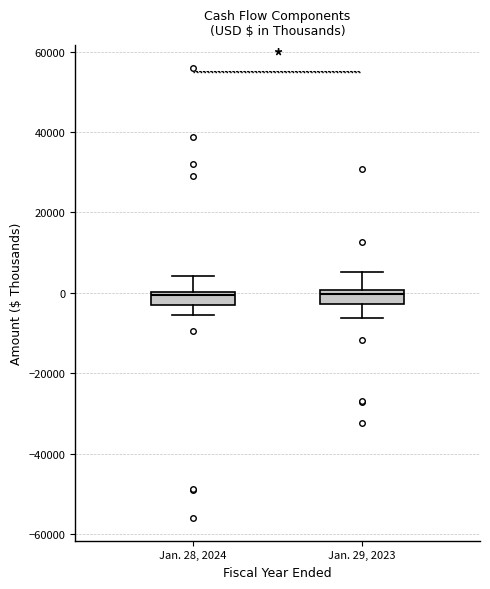

Reading left to right, transcribe this box plot: for each box, give where its median line is, the range the box spans, and where its two whiskers end, as read against the y-axis. The values are not printed on the chart, so give them approximately, as read against the axis.

Jan. 28, 2024: median 0 (just below the box's upper edge), box -2000 to 0, whiskers -6000 to 4000
Jan. 29, 2023: median 0 (just below the box's upper edge), box -2000 to 0, whiskers -6000 to 6000